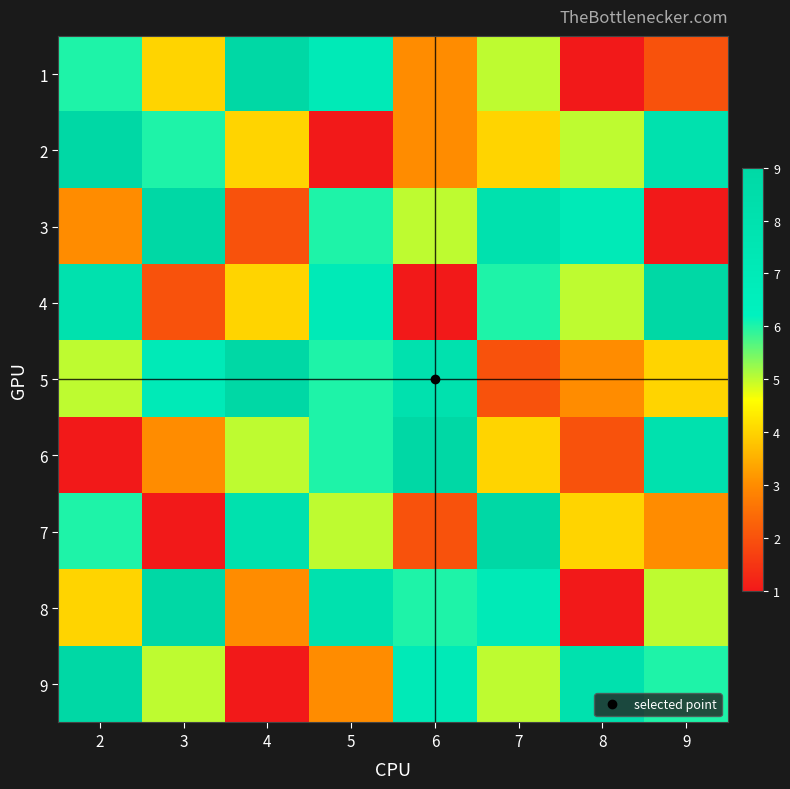

Between 3 and 5, which is larger?

5